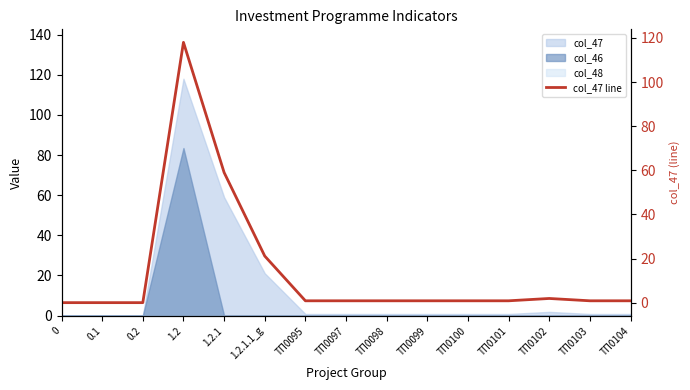

What is the difference between the values at ТП0095 and 1.2.1.1_g?

20.3